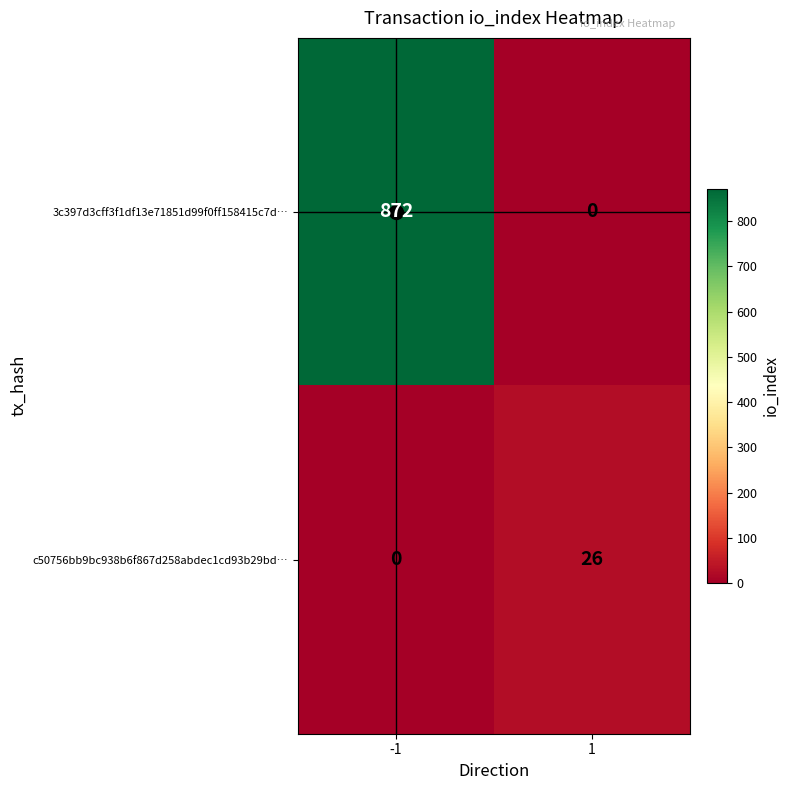

What is the sum of all c50756bb9bc938b6f867d258abdec1cd93b29bd… values?

26